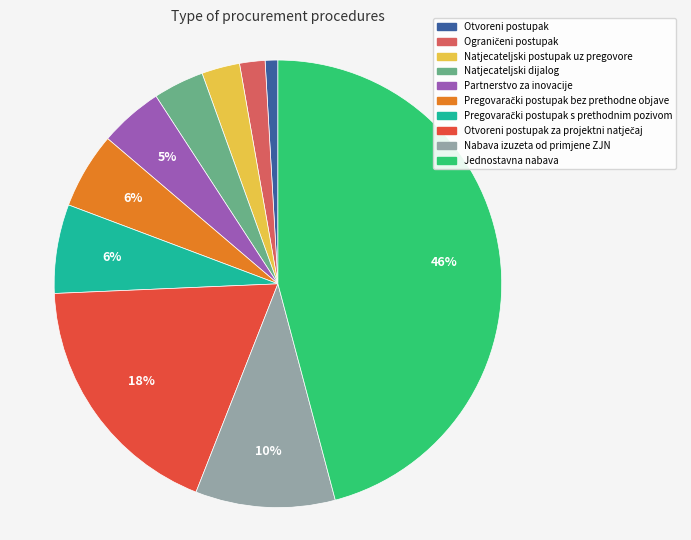

Is there a majority slice in this chart?

No